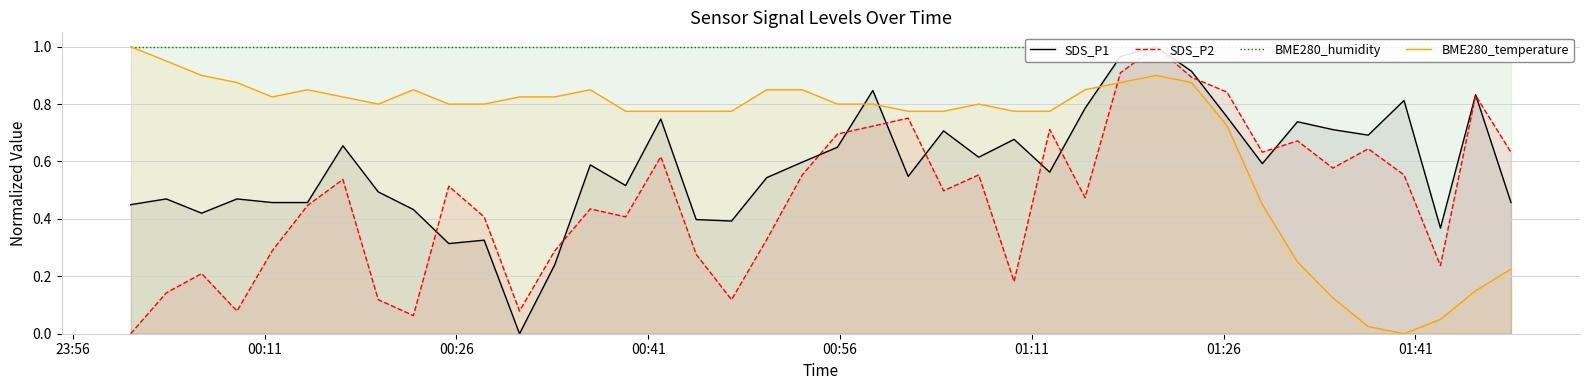

What is the maximum value for BME280_temperature?

1.0